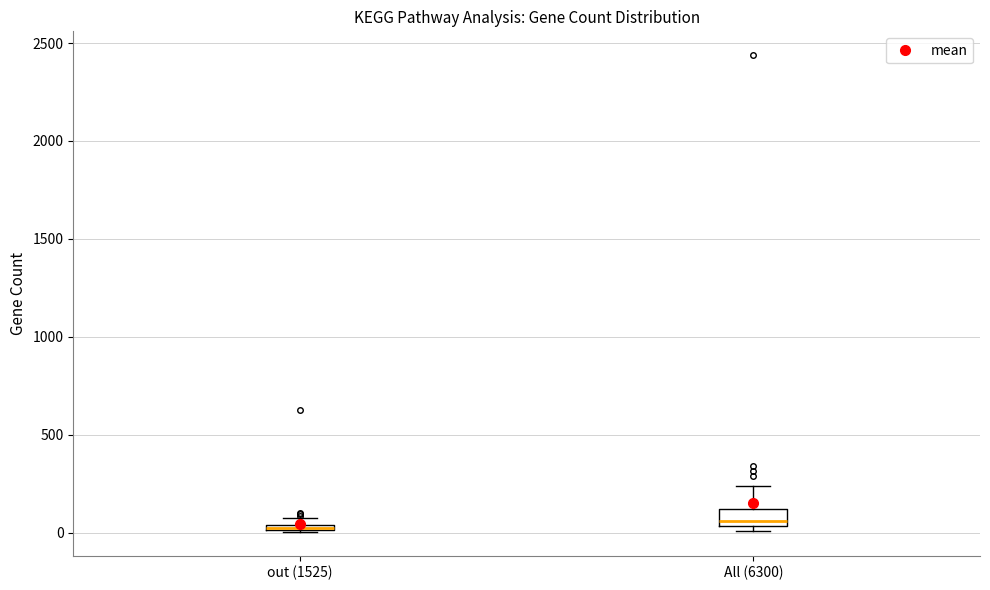

Where is the lower edge of the box for out (1525) on the y-axis? The values are not printed on the chart, so give them approximately, as read against the axis.

0